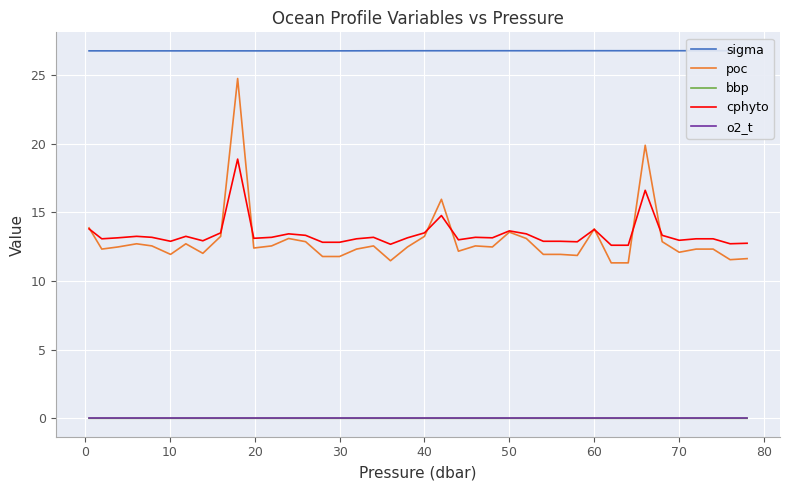

True or false: poc and bbp cross at least once.

False